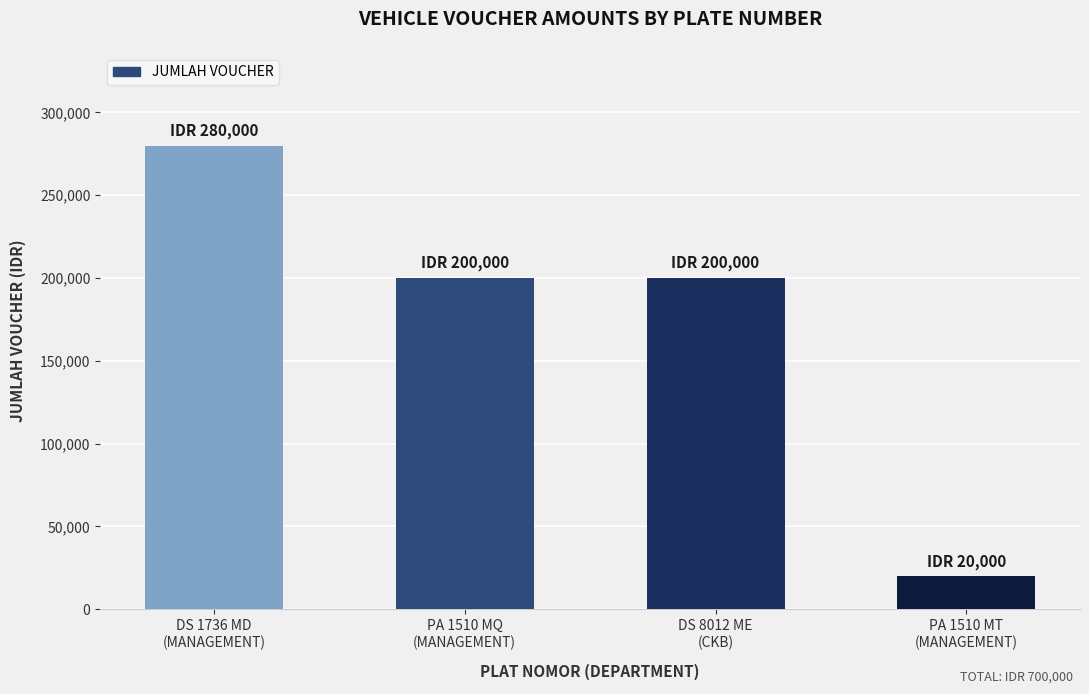

Does the chart contain stacked bars?

No